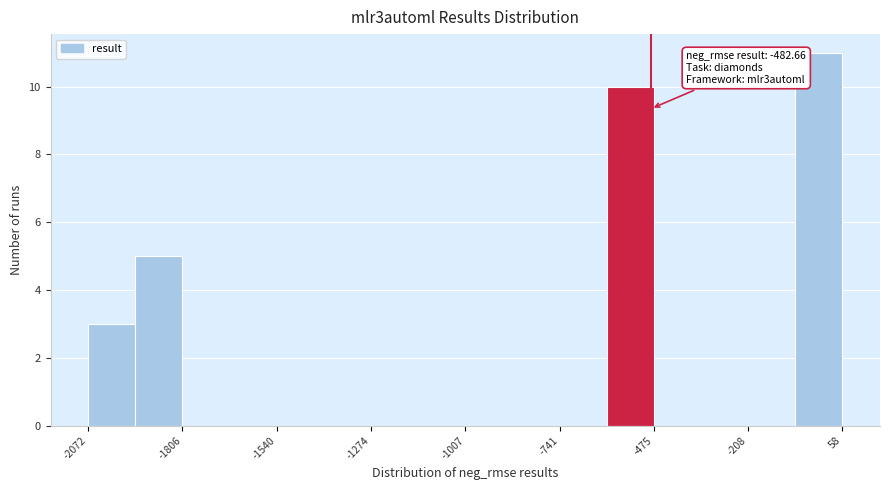

Around what value on the x-axis is the tallest bar? Give the approximate position of its centre, as read against the axis.

0